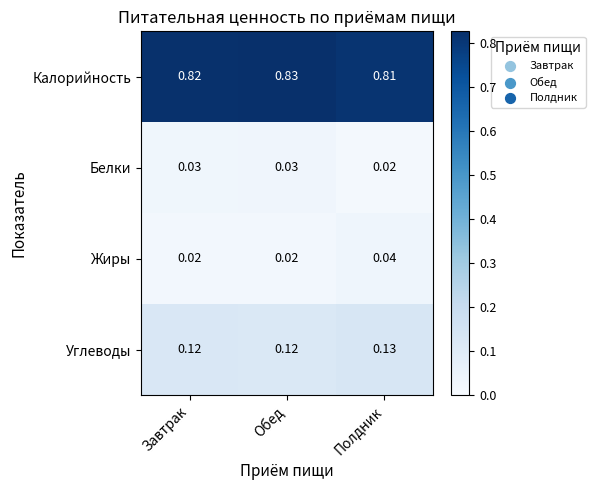

Is the value of Углеводы at Завтрак greater than the value of Жиры at Полдник?

Yes